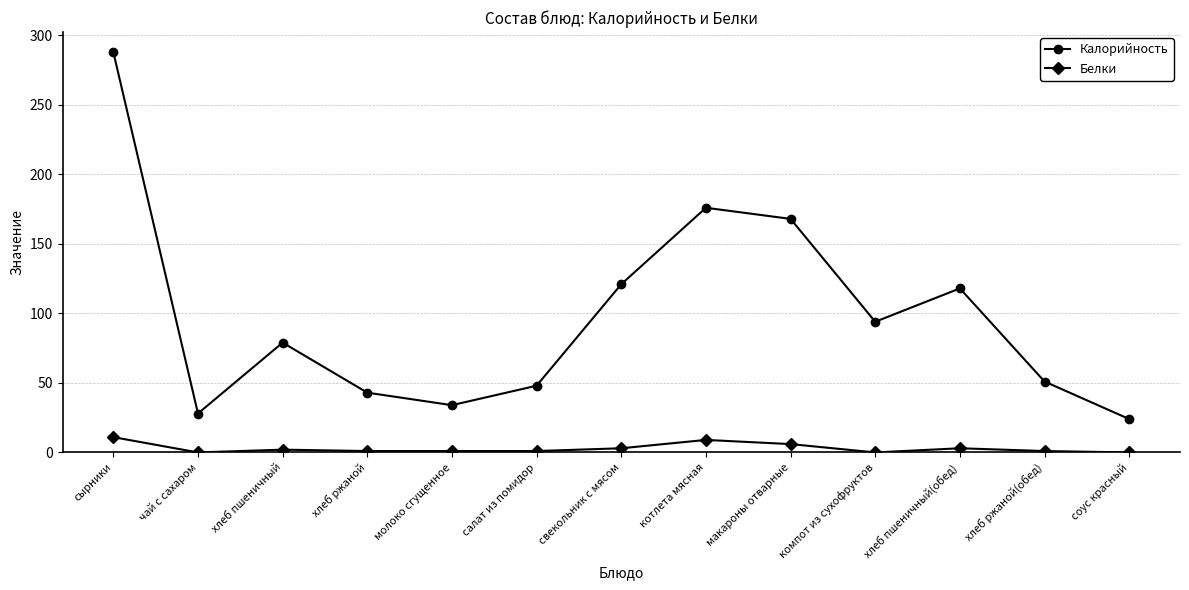

What is the value of the Калорийность point at the 9th from the left?

168